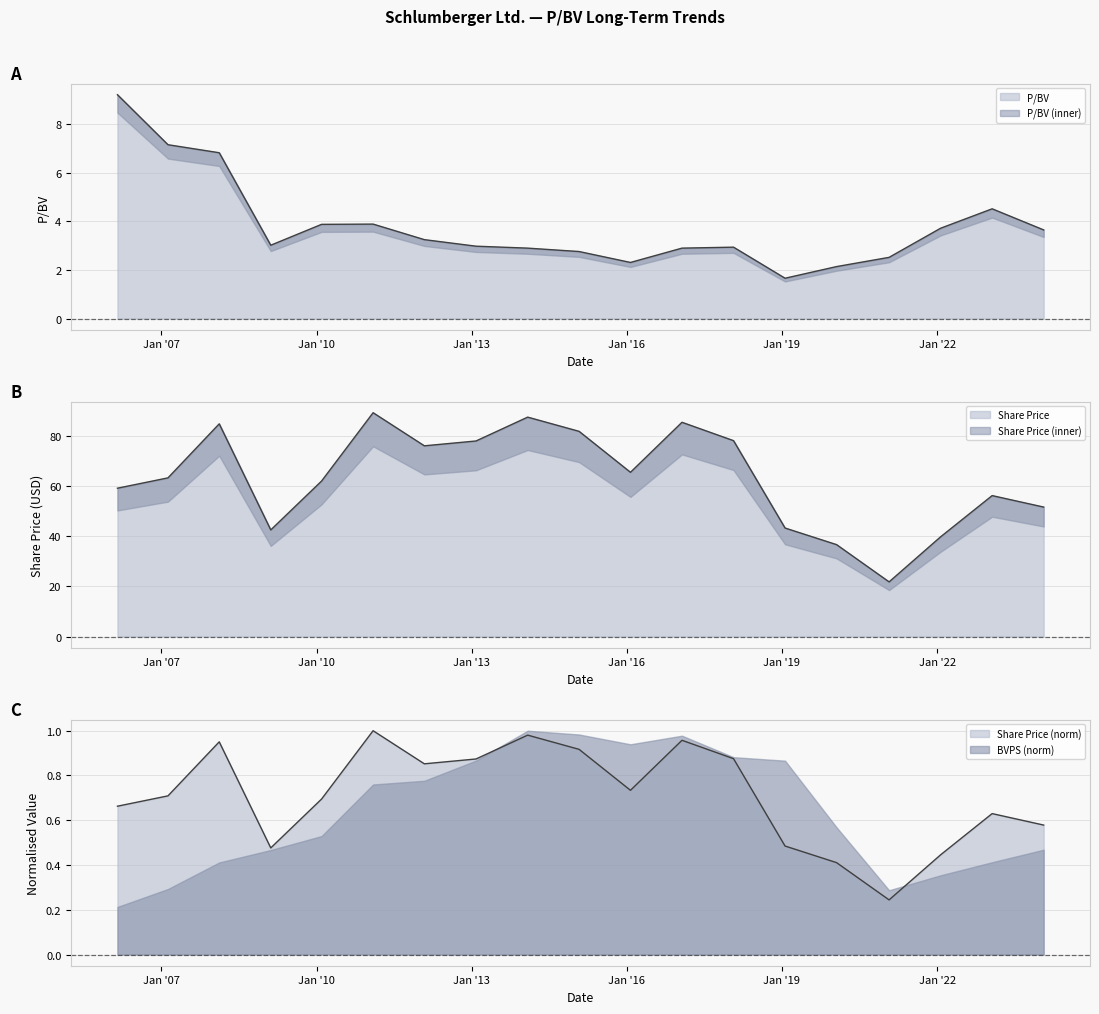

Where is the first local minimum for P/BV?

2009-02-11